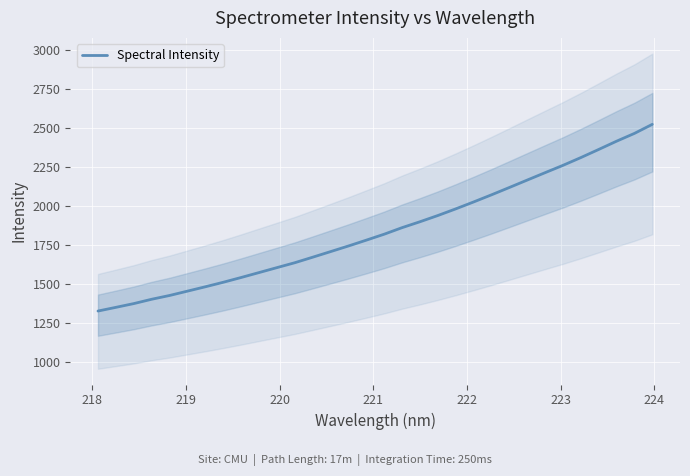

How many data points are above 1818?

16